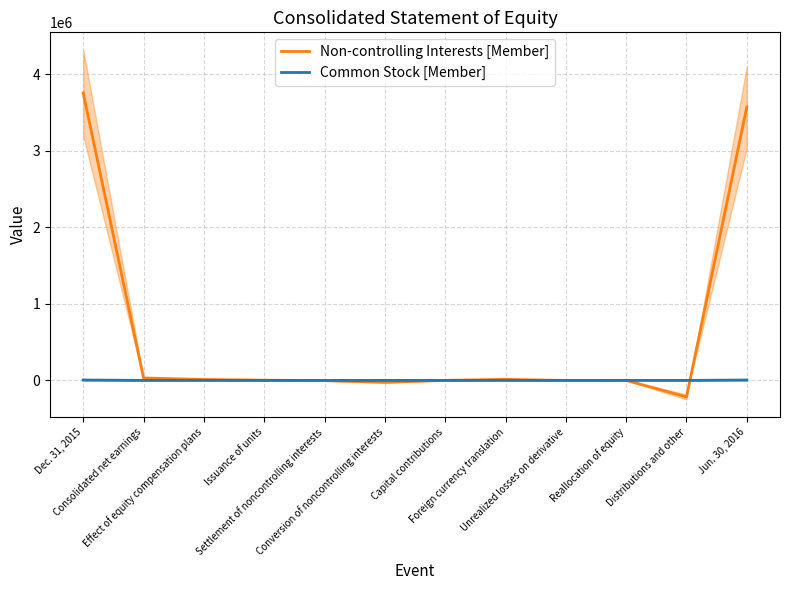

What is the label of the 3rd point from the right?

Reallocation of equity